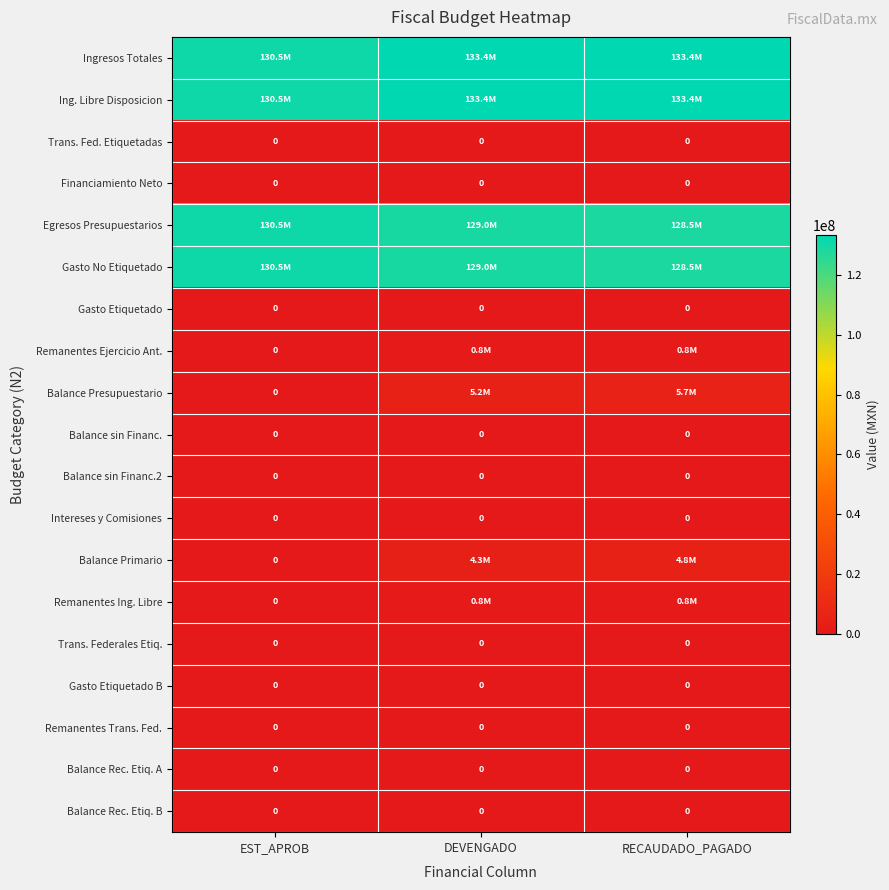

Between DEVENGADO and RECAUDADO_PAGADO, which series saw the biggest shift?

Balance Presupuestario